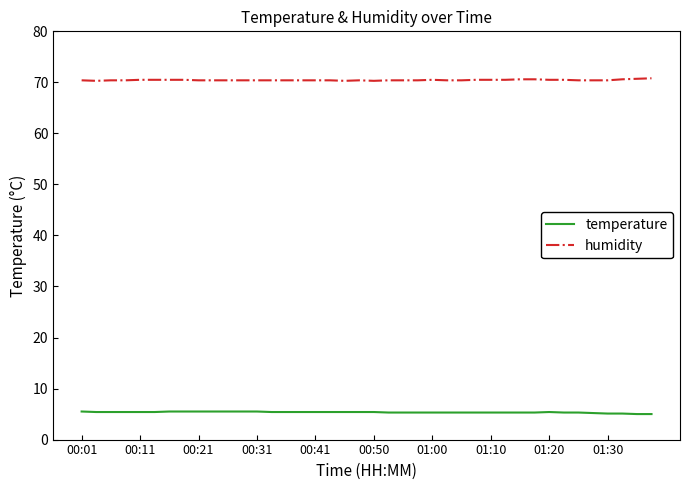

Rank the series by their maximum value, from highest to lowest.

humidity, temperature